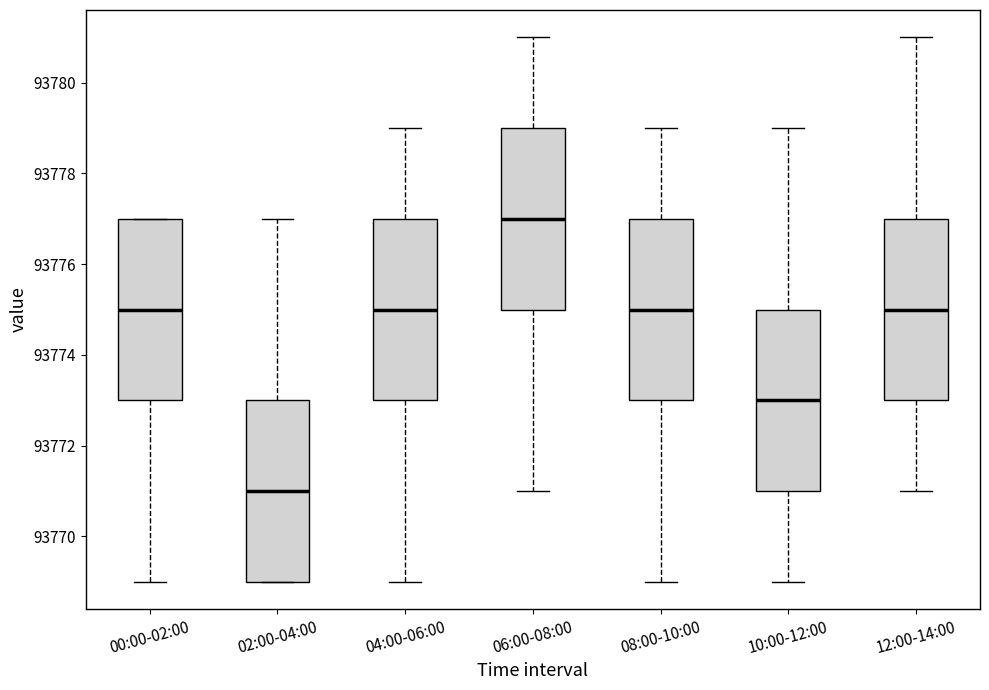

Where is the upper edge of the box for 00:00-02:00 on the y-axis? The values are not printed on the chart, so give them approximately, as read against the axis.

93777